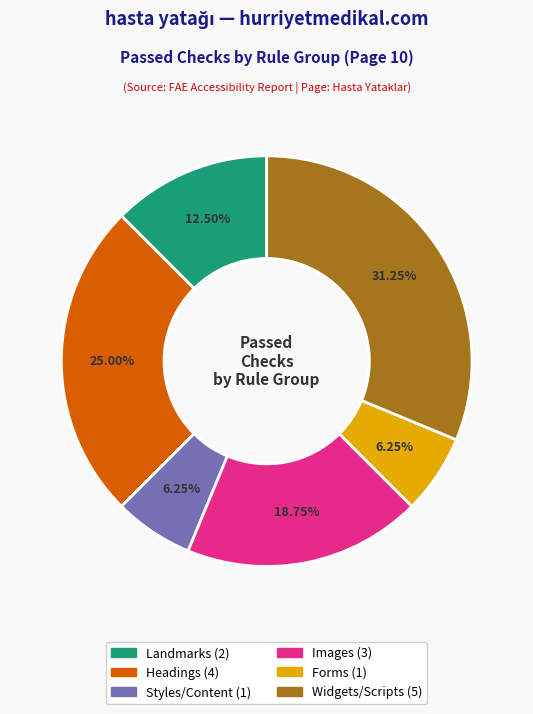

Is there any slice that represents more than half of the pie?

No